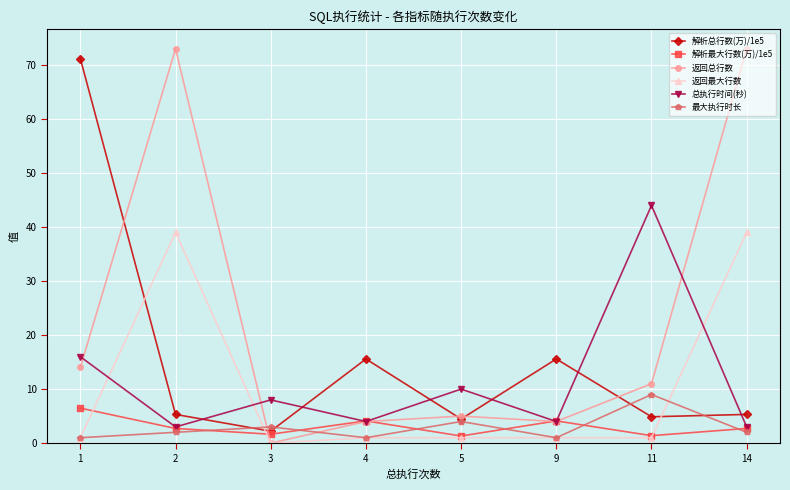

At which category does 解析最大行数(万)/1e5 reach its first local valley?

3